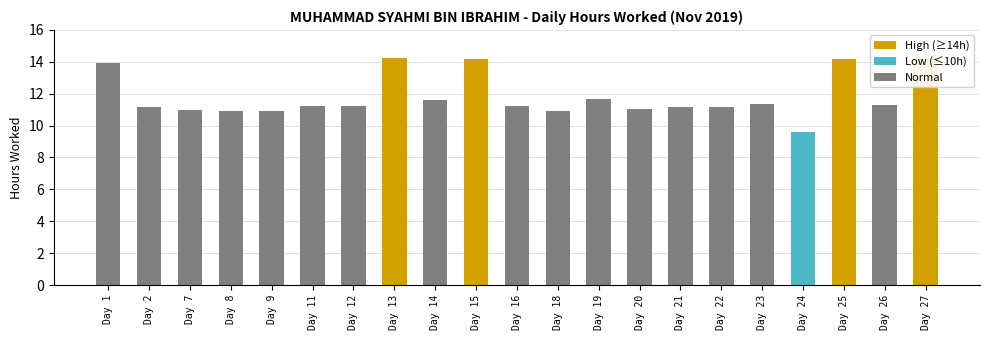

What is the change in value from Day 19 to Day 21?

-0.5